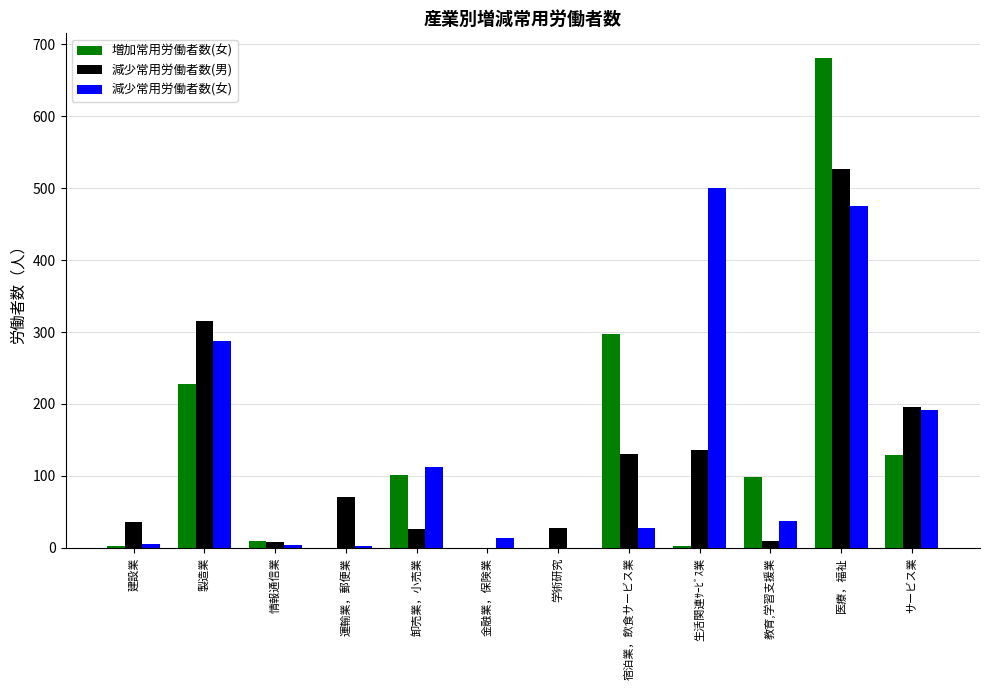

What are all the series names shown in the legend?

増加常用労働者数(女), 減少常用労働者数(男), 減少常用労働者数(女)